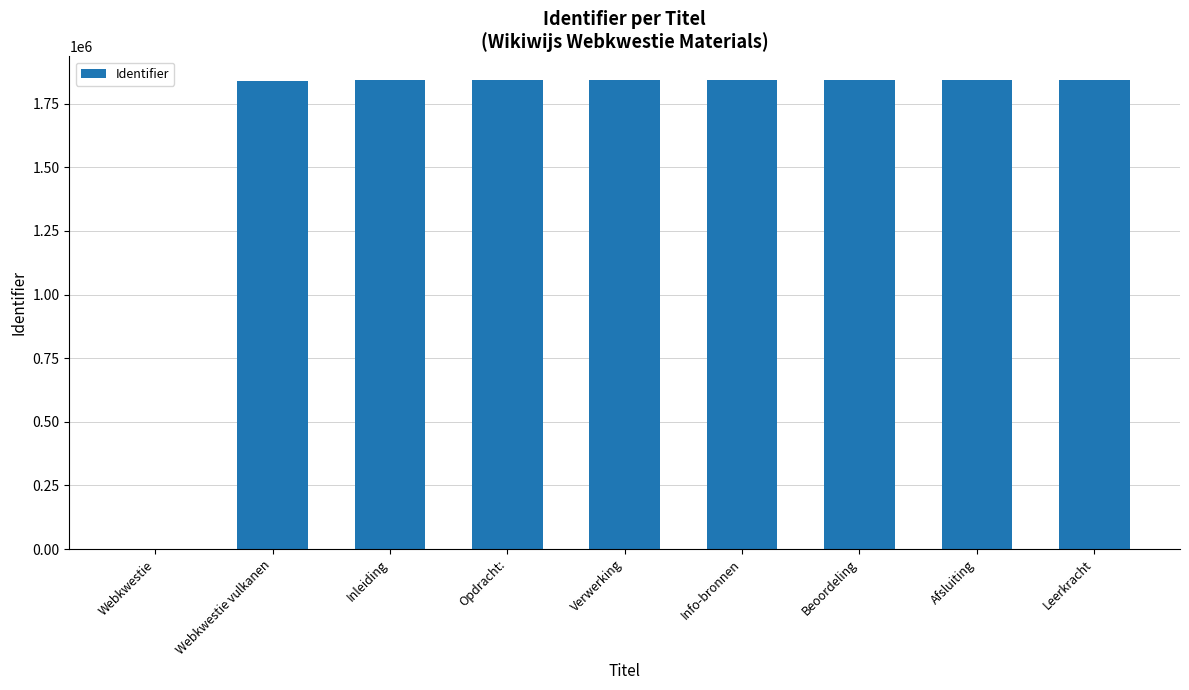

How many data points does each series have?

9